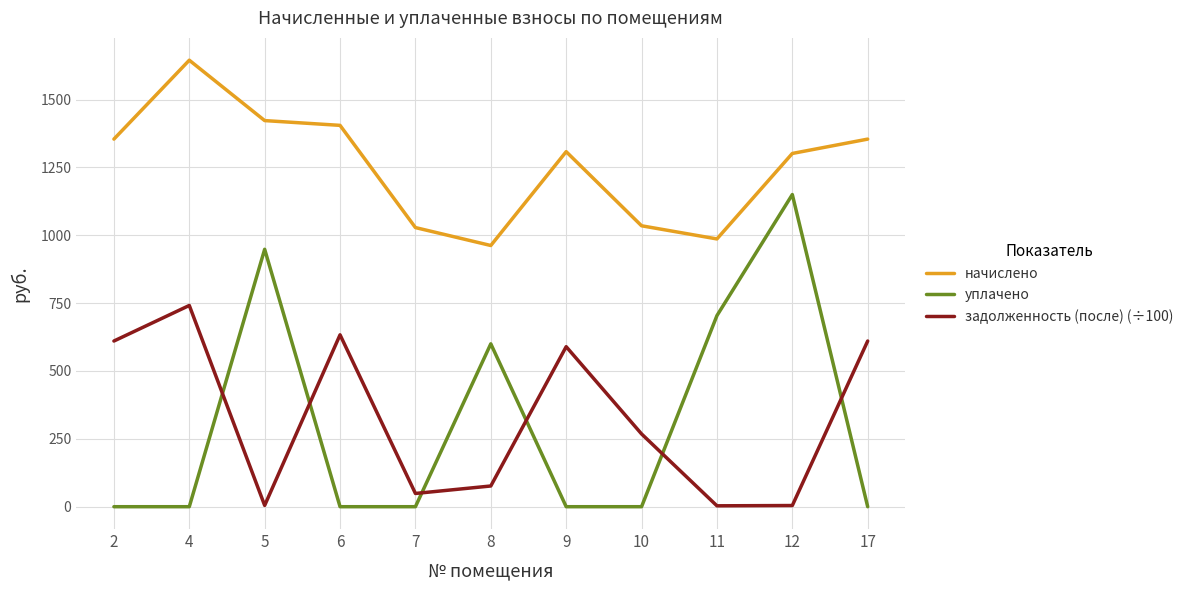

Between which two adjacent categories do уплачено and задолженность (после) (÷100) first intersect?

4 and 5